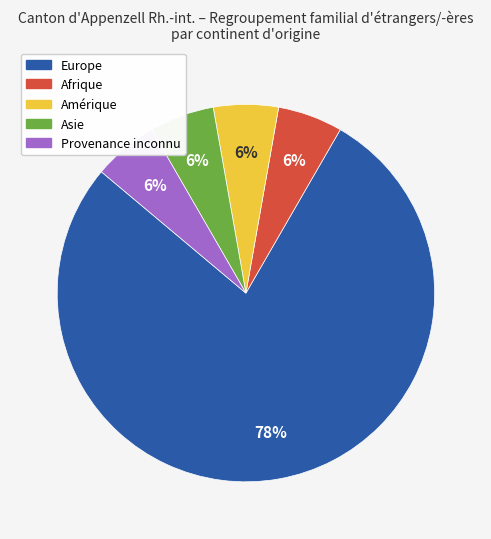

Which has a higher value, Europe or Asie?

Europe